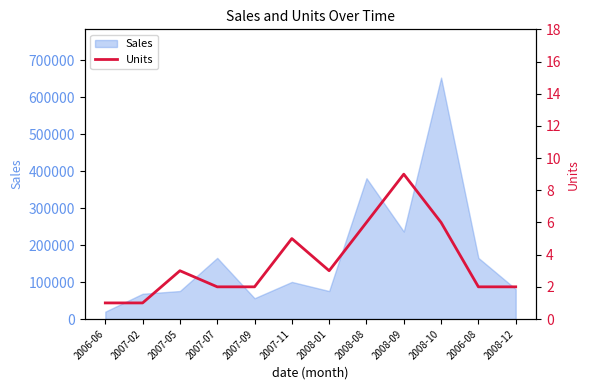

Which category has the highest value in the Sales series?

2008-10